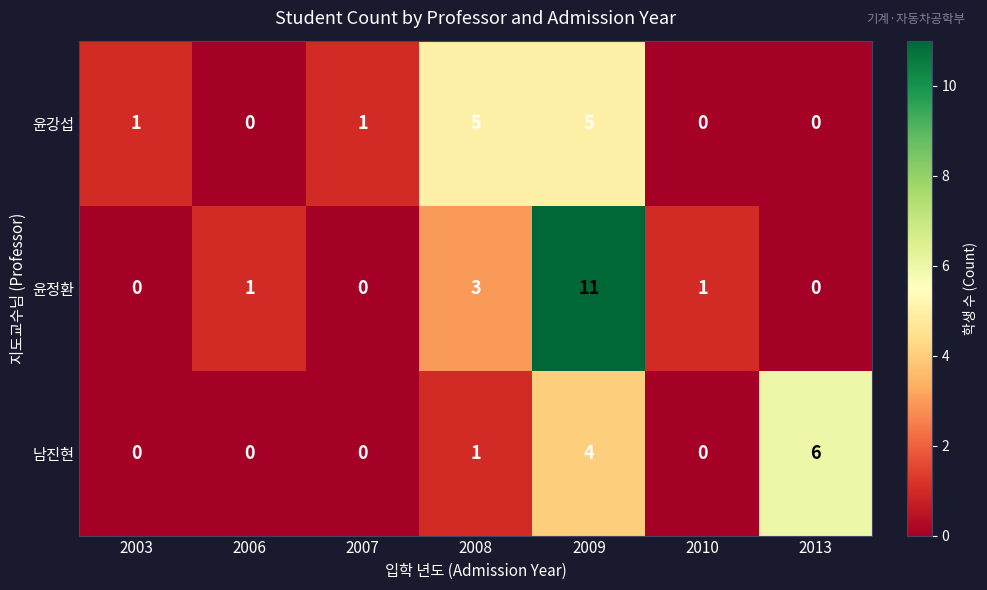

Which series has the largest range (max minus min)?

윤정환